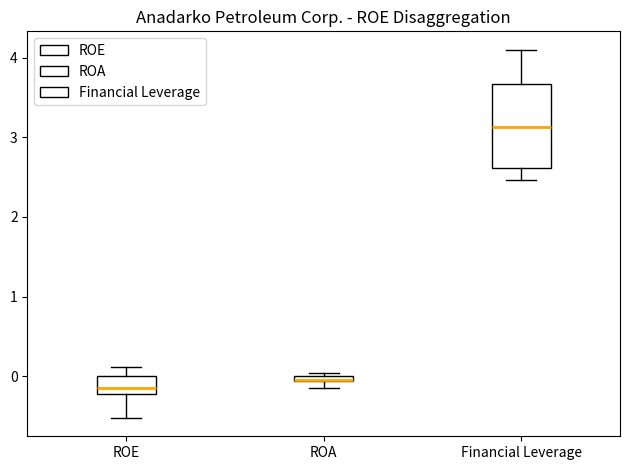

Comparing the boxes themselves (not the whiskers), which one is the tallest?

Financial Leverage